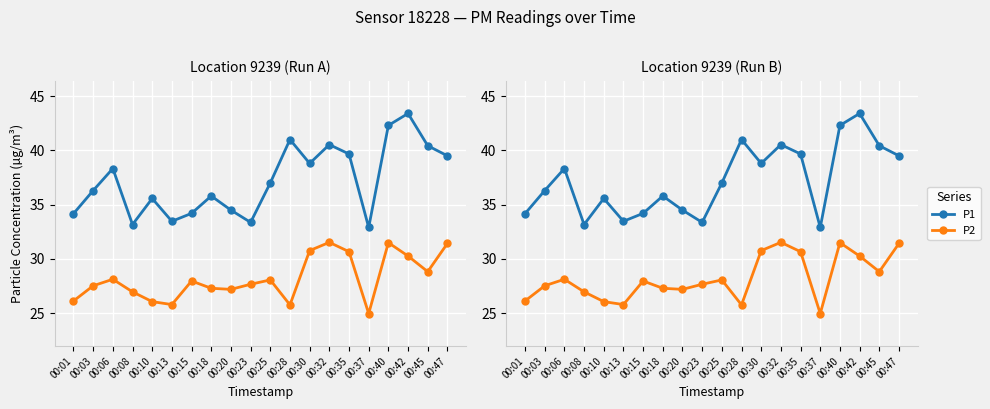

What is the difference between the highest and lowest values at 00:15?

6.2